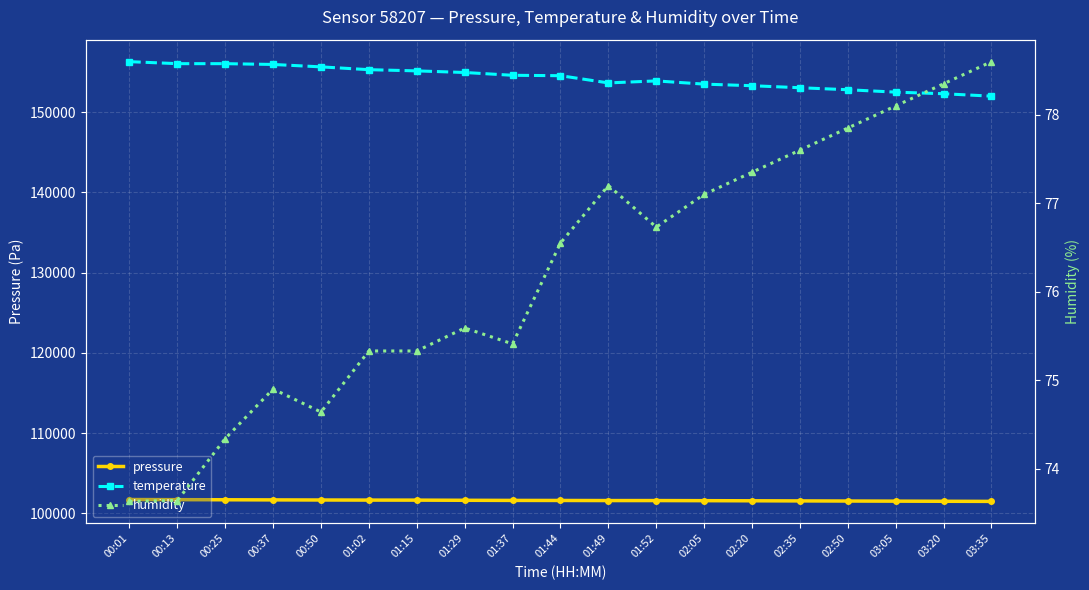

Between 02:05 and 02:50, which is larger?

02:05